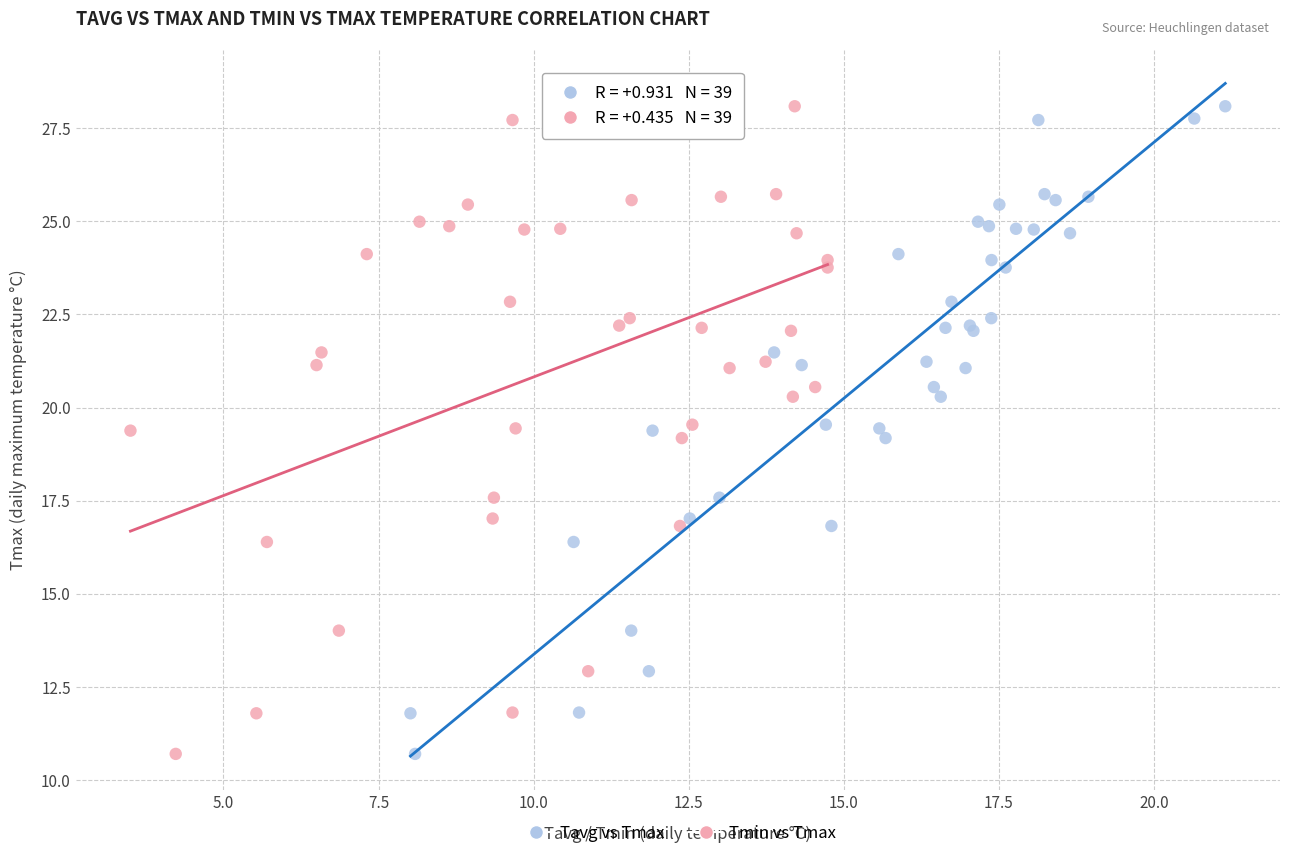

What are all the series names shown in the legend?

Tavg vs Tmax, Tmin vs Tmax